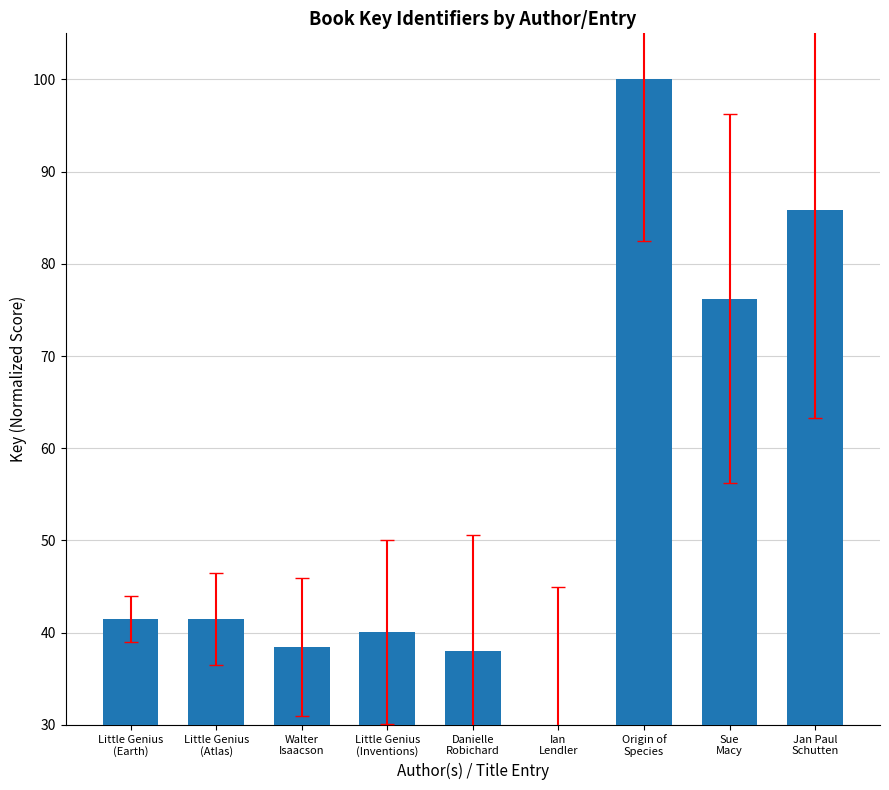

Which has a higher value, Ian
Lendler or Little Genius
(Atlas)?

Little Genius
(Atlas)